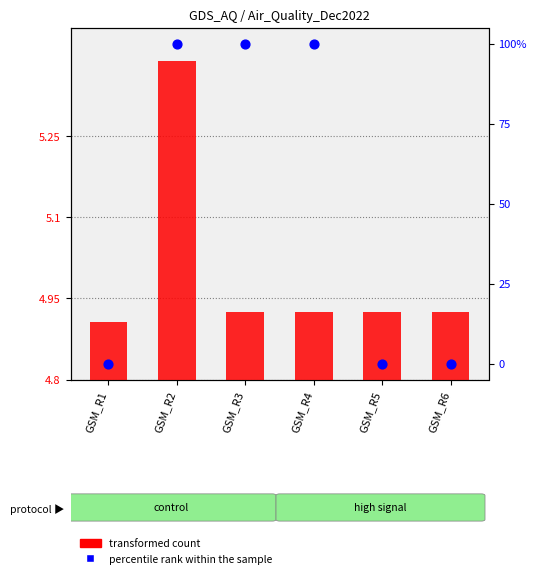

Which series has the largest total across all categories?

percentile rank within the sample